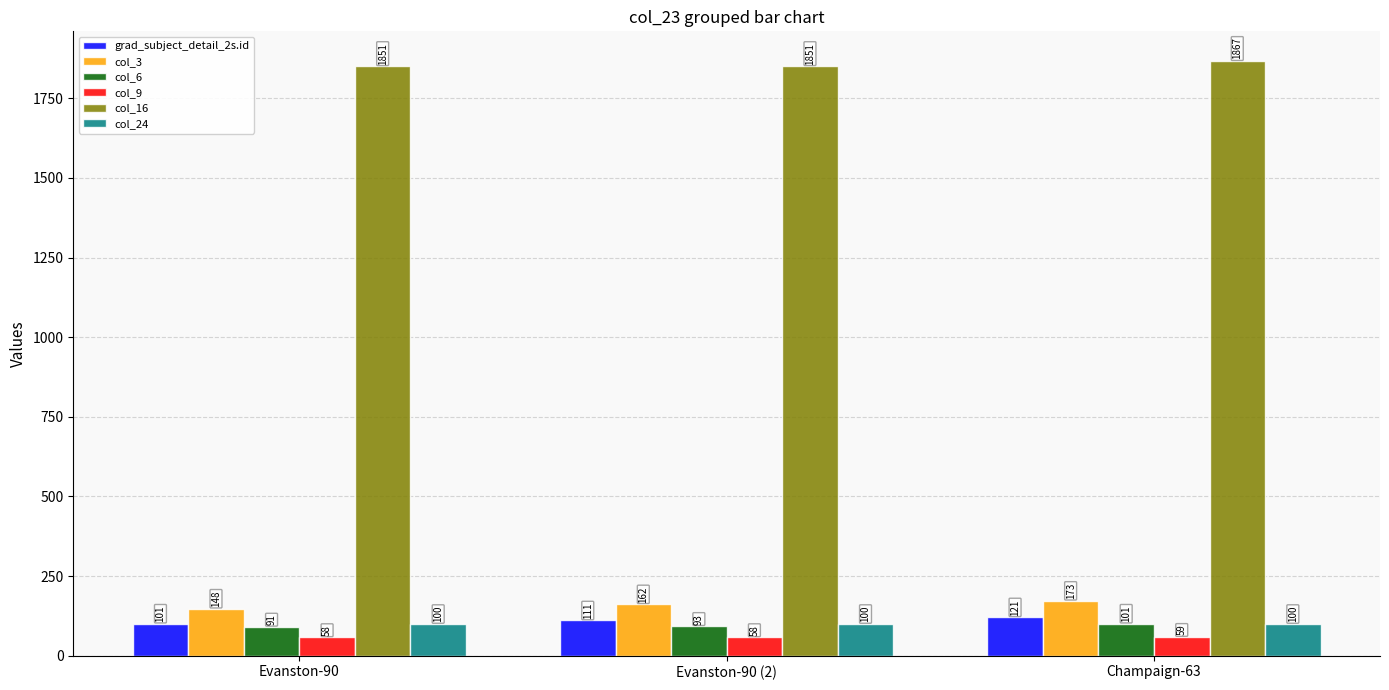

Reading left to right, list all the values displayed in this chart.

grad_subject_detail_2s.id: Evanston-90=101	Evanston-90 (2)=111	Champaign-63=121
col_3: Evanston-90=148	Evanston-90 (2)=162	Champaign-63=173
col_6: Evanston-90=91	Evanston-90 (2)=93	Champaign-63=101
col_9: Evanston-90=58	Evanston-90 (2)=58	Champaign-63=59
col_16: Evanston-90=1851	Evanston-90 (2)=1851	Champaign-63=1867
col_24: Evanston-90=100	Evanston-90 (2)=100	Champaign-63=100